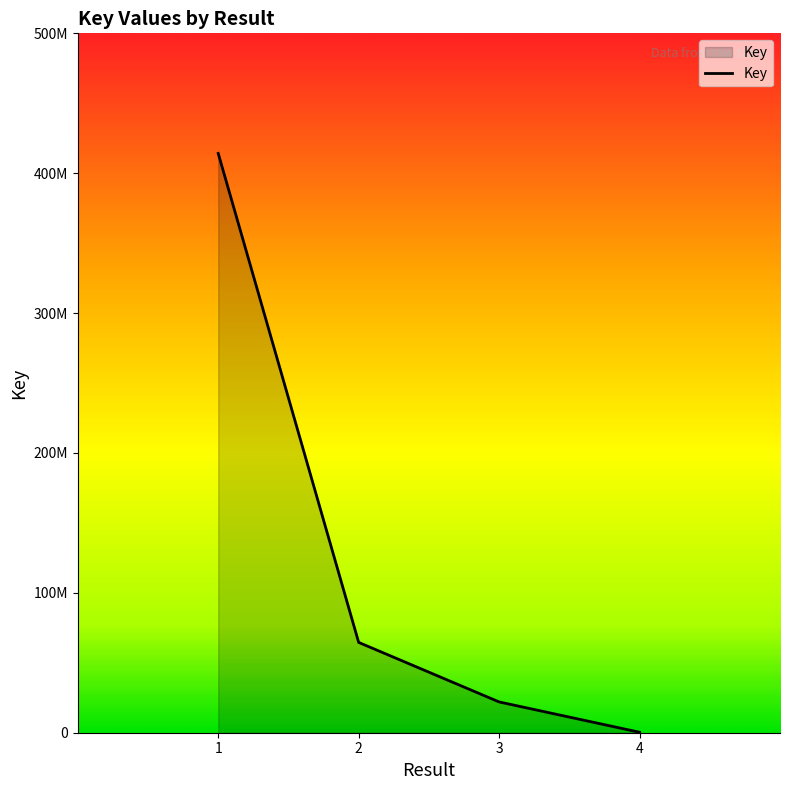

What is the sum of all values?

501043394